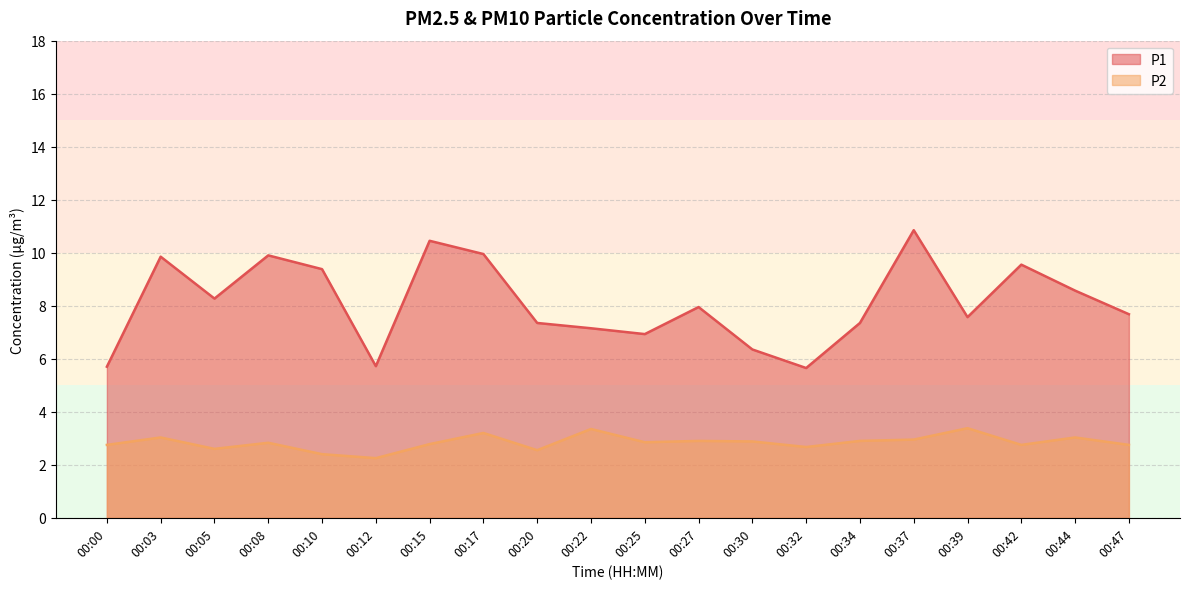

Which category has the highest value across all series?

00:37